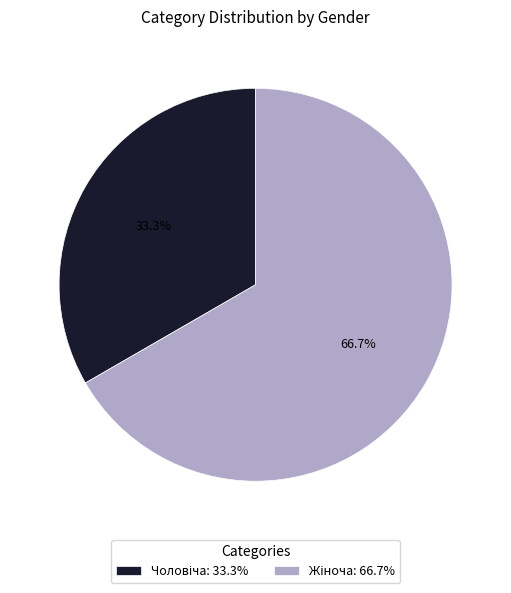

How many slices are in this pie chart?

2